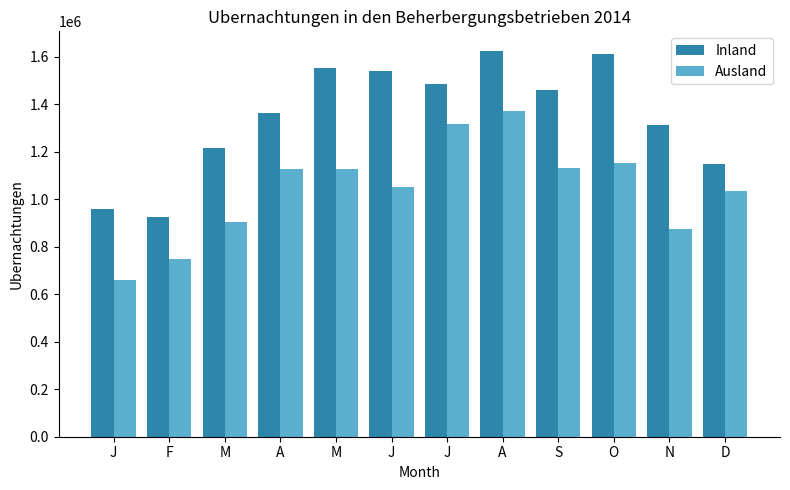

How many distinct data groups are displayed?

2